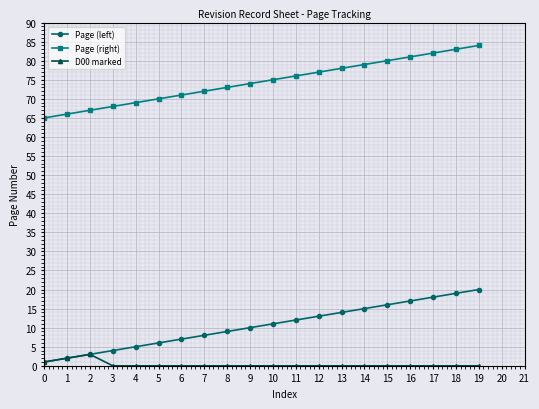

The D00 marked series shows 0 at 8. True or false?

True